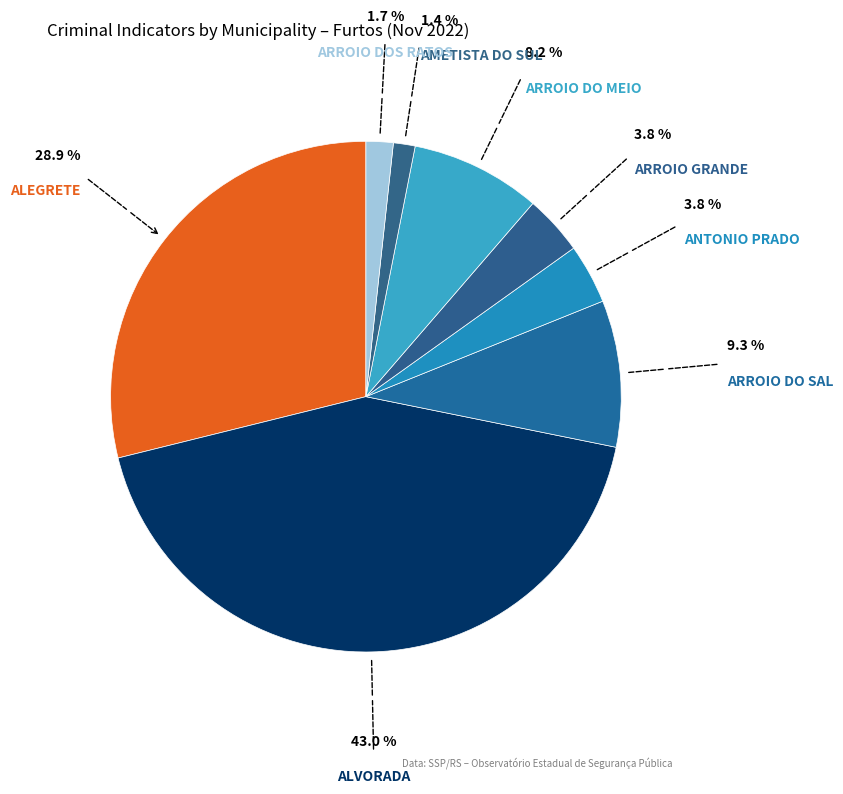

Which category has the biggest portion of the pie?

ALVORADA